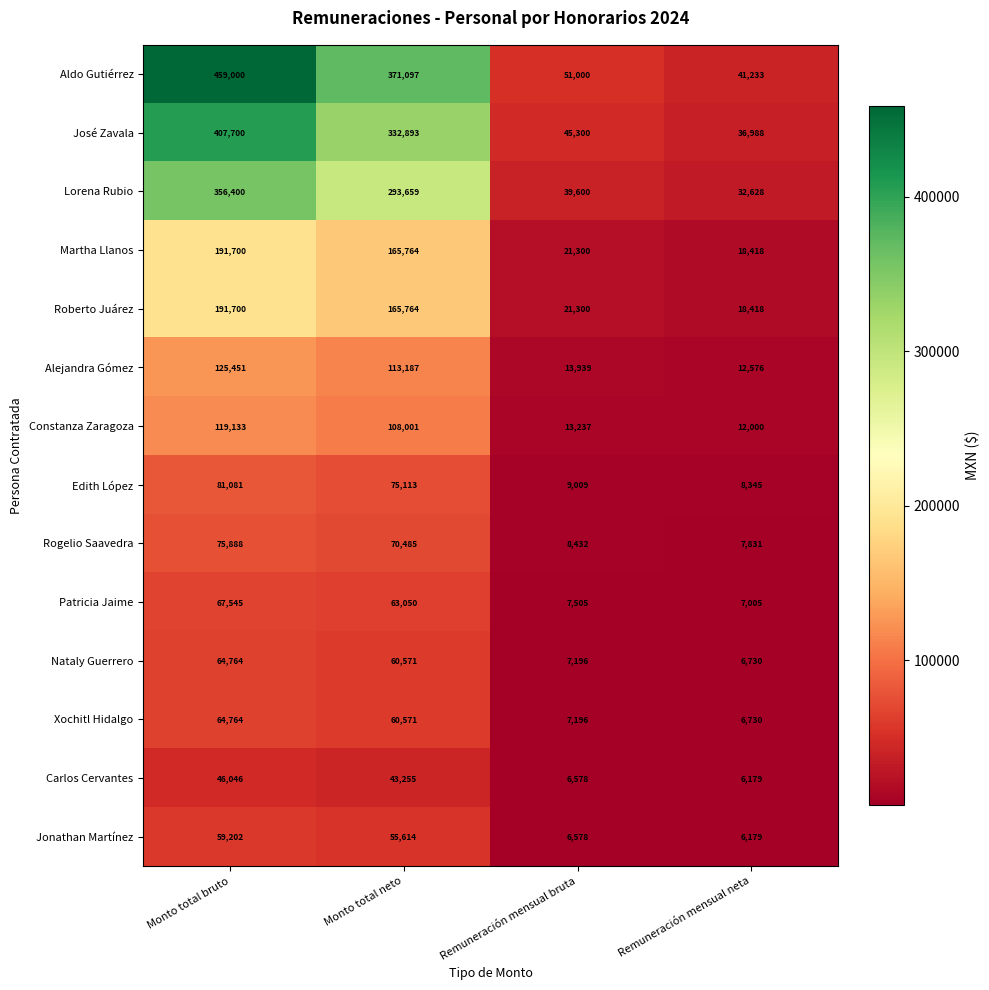

What is the minimum value shown in the chart?

6179